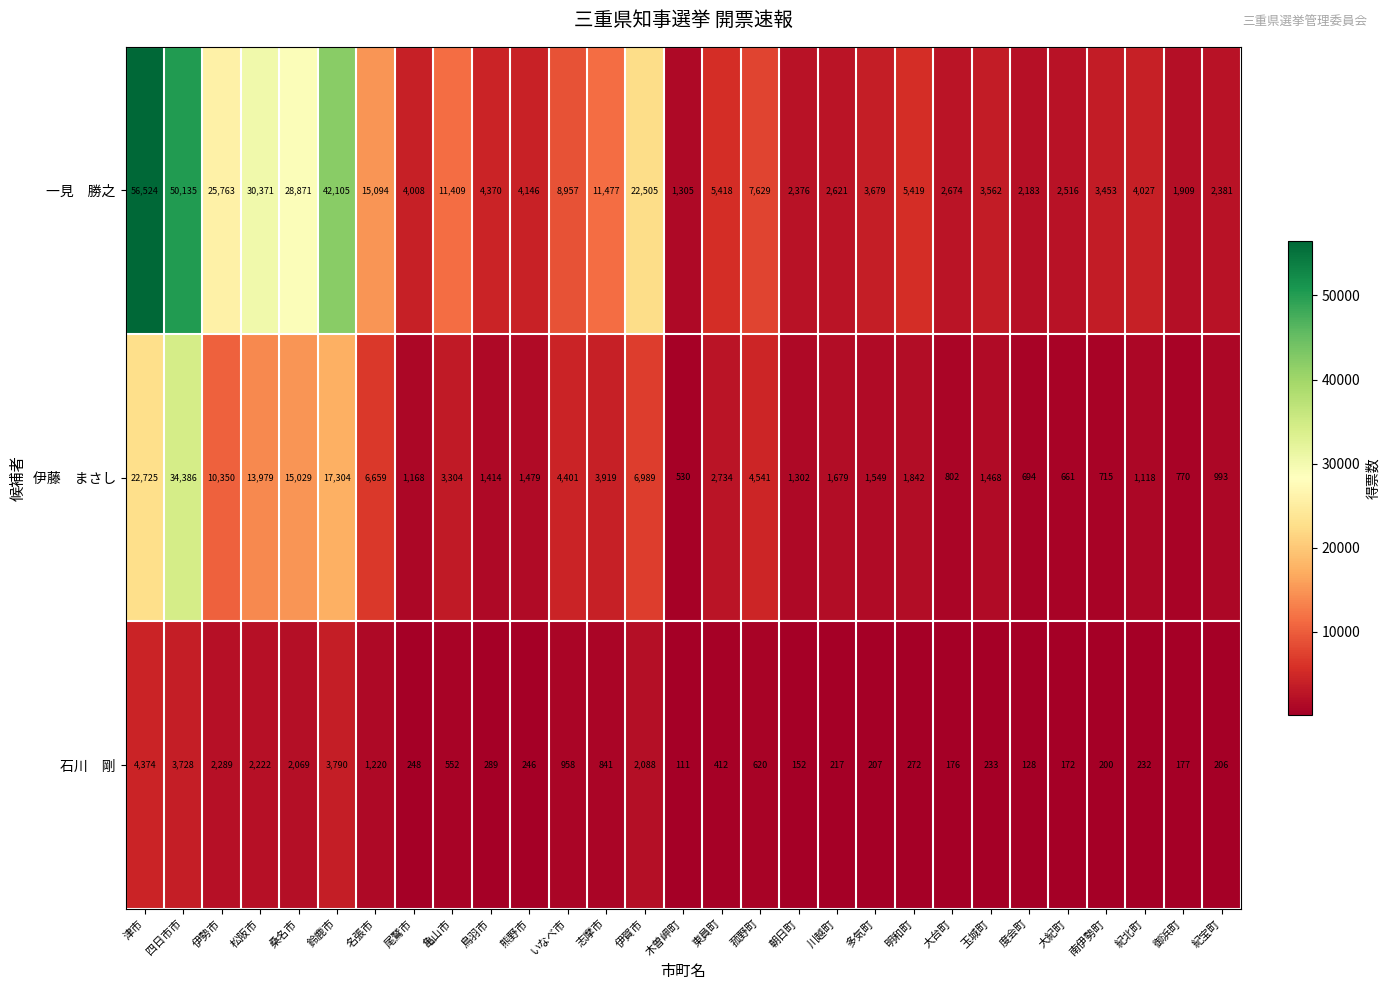

How many series are shown in this chart?

3